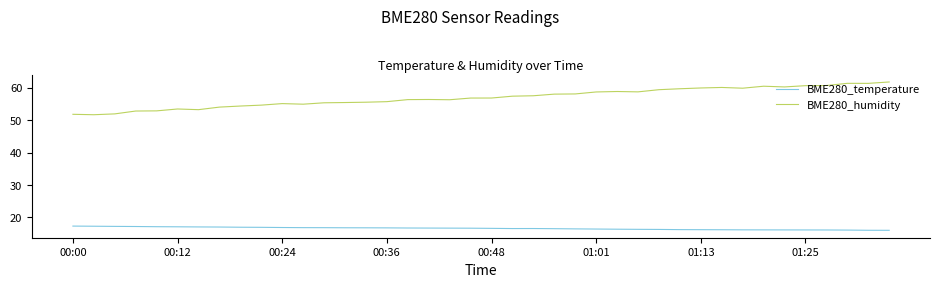

In BME280_humidity, how many points are lower than both neighbors (excluding endpoints)?

8